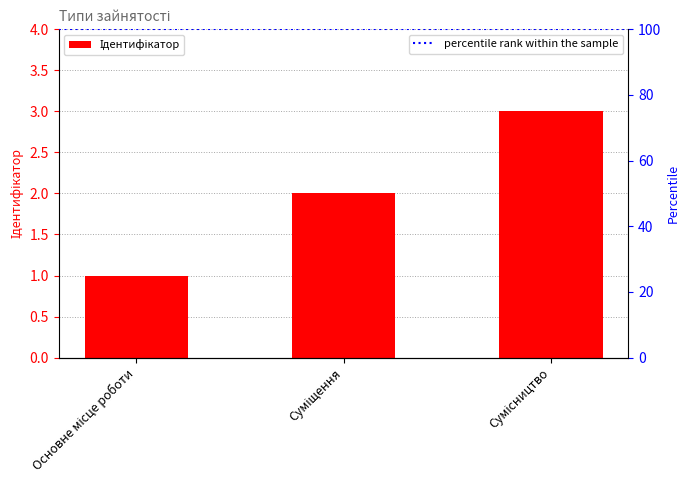

Which category has the highest value across all series?

Сумісництво